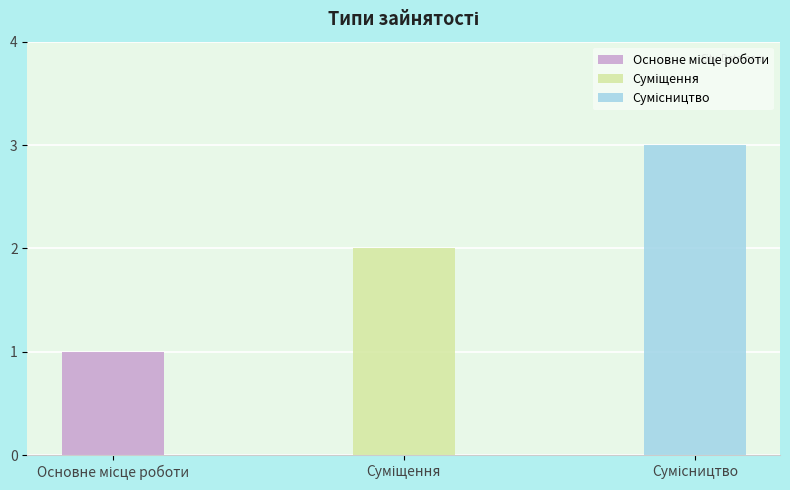

Rank the categories by value from lowest to highest.

Основне місце роботи, Суміщення, Сумісництво